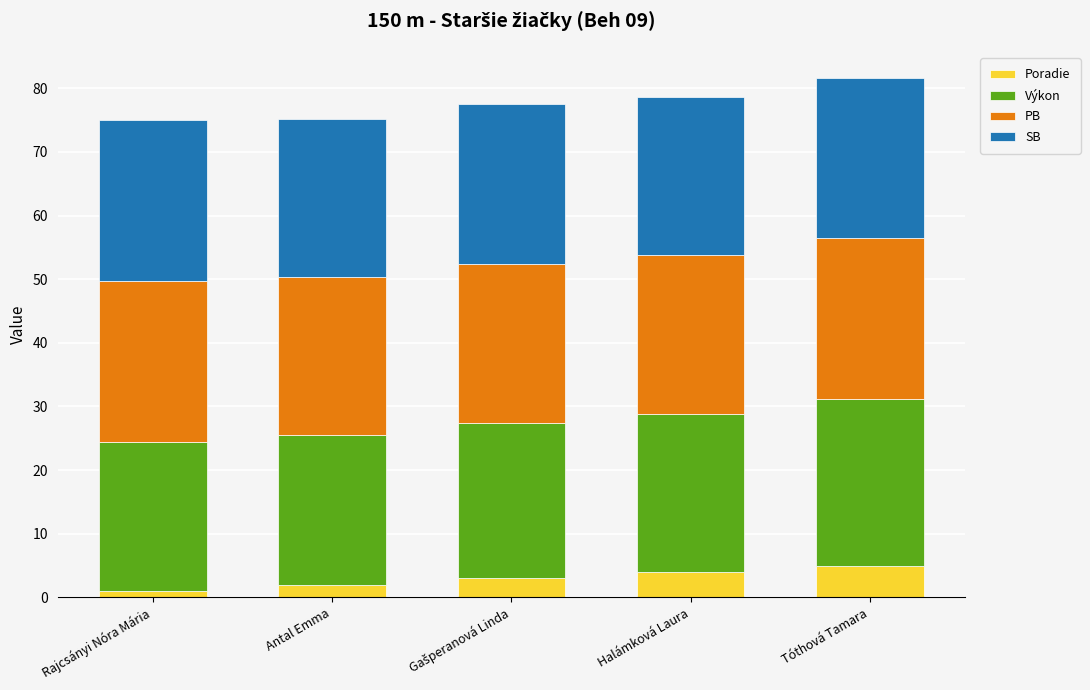

What is the approximate value of Poradie at Antal Emma?

2.0